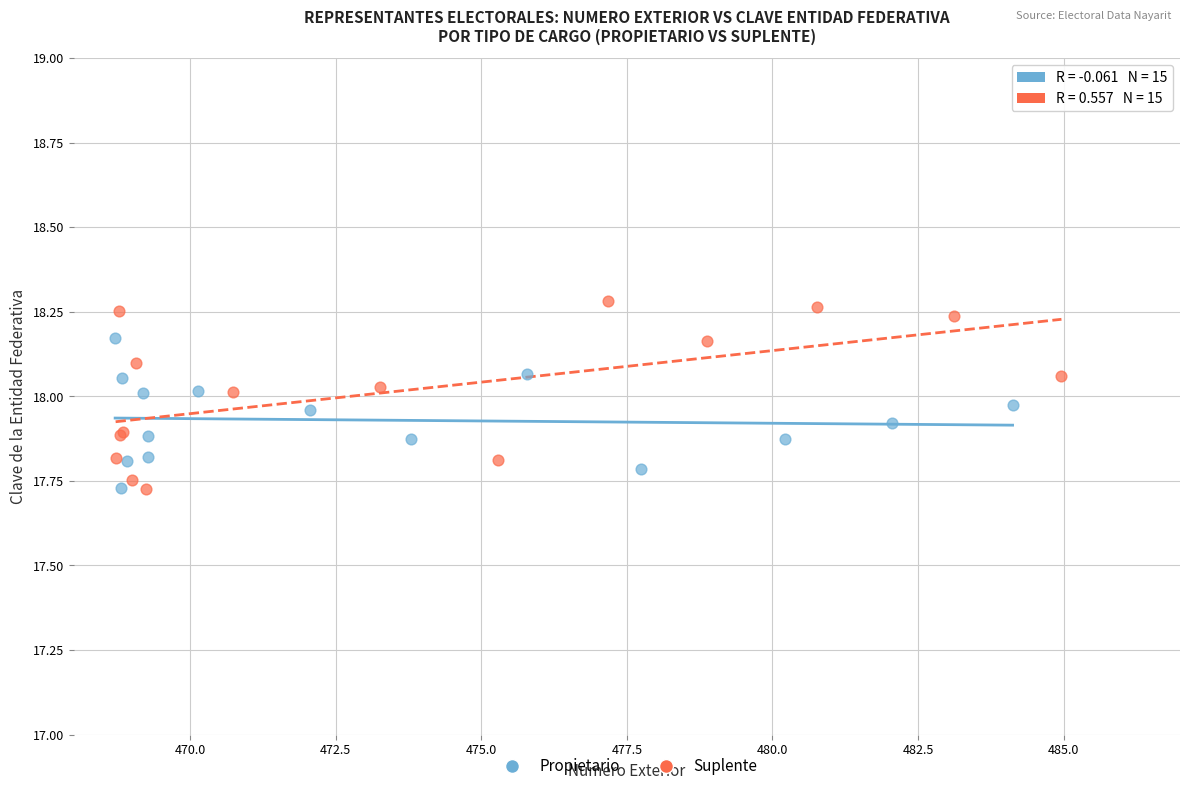

Which series has the largest Y range (max minus min)?

Suplente